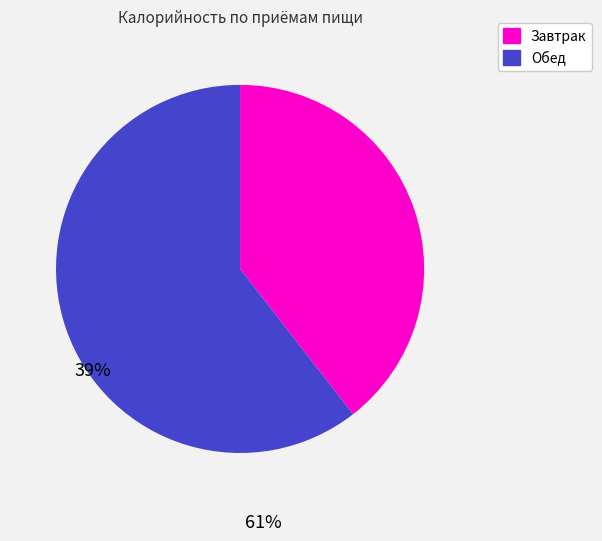

True or false: Завтрак accounts for 39% of the total.

True